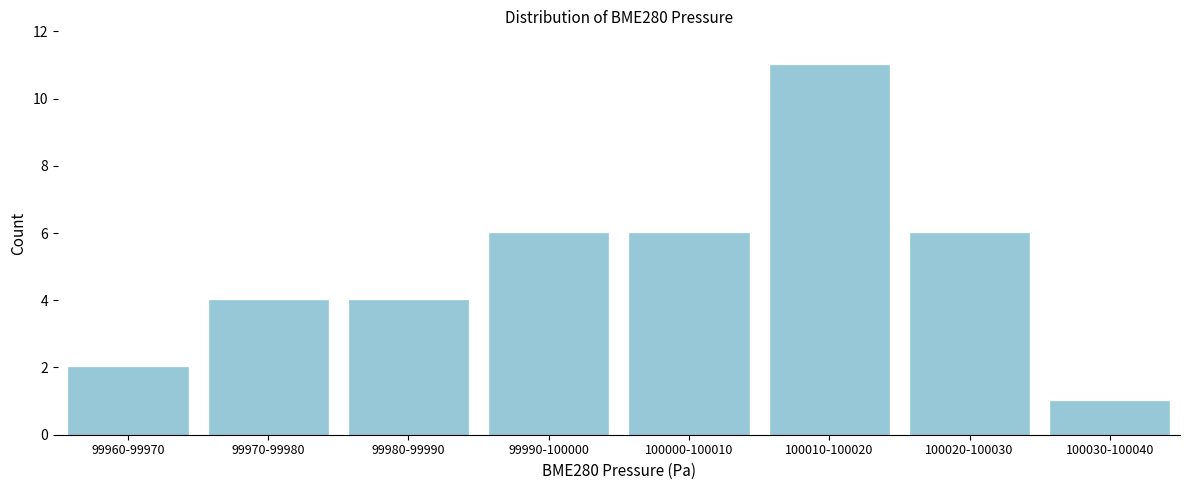

Reading right to left, extract all data points from this chart.

1	6	11	6	6	4	4	2